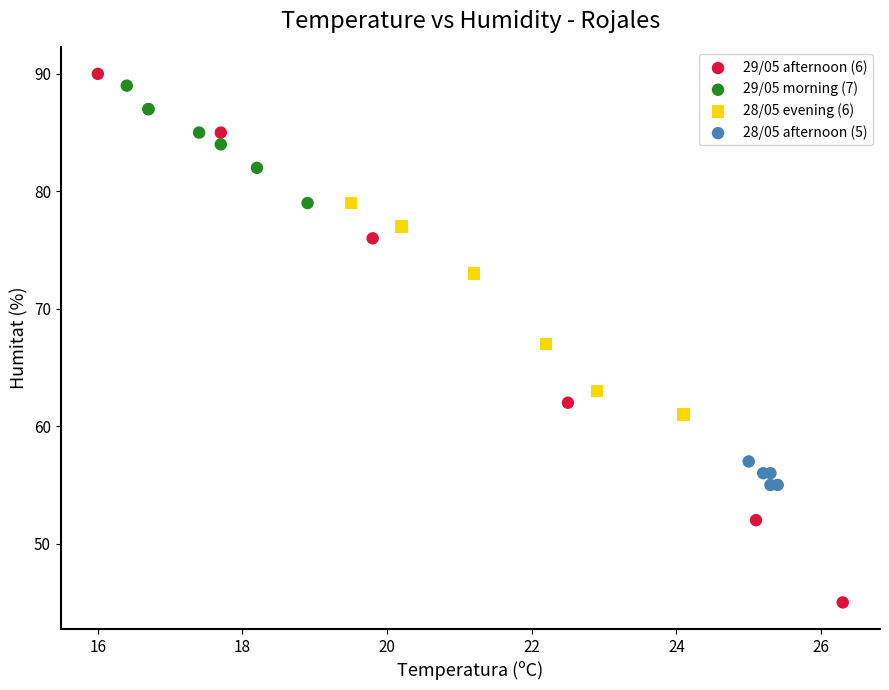

What are all the series names shown in the legend?

29/05 afternoon (6), 29/05 morning (7), 28/05 evening (6), 28/05 afternoon (5)